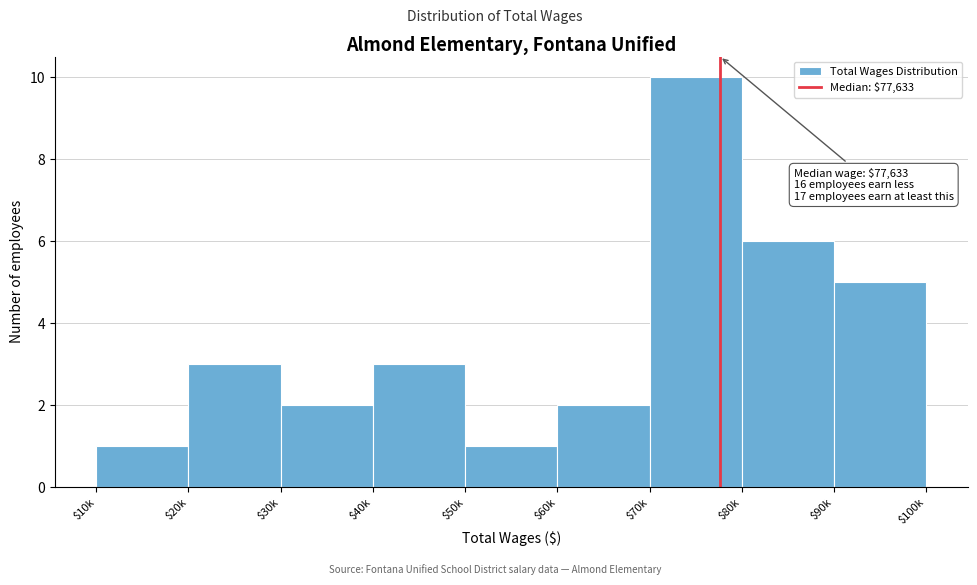

Reading right to left, list all the values displayed in this chart.

5	6	10	2	1	3	2	3	1